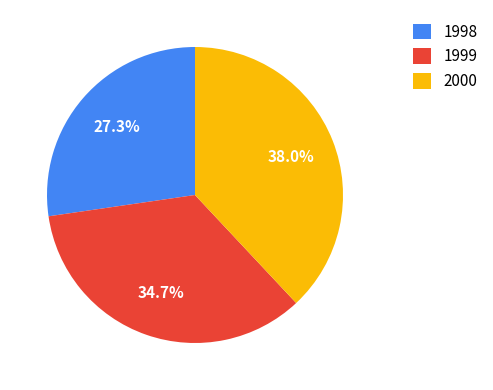

True or false: 1999 accounts for 47% of the total.

False